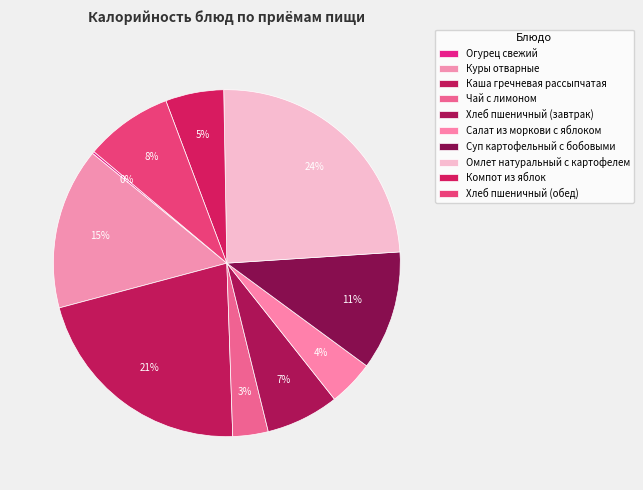

What is the ratio of the value at Куры отварные to the value at Хлеб пшеничный (обед)?

1.8